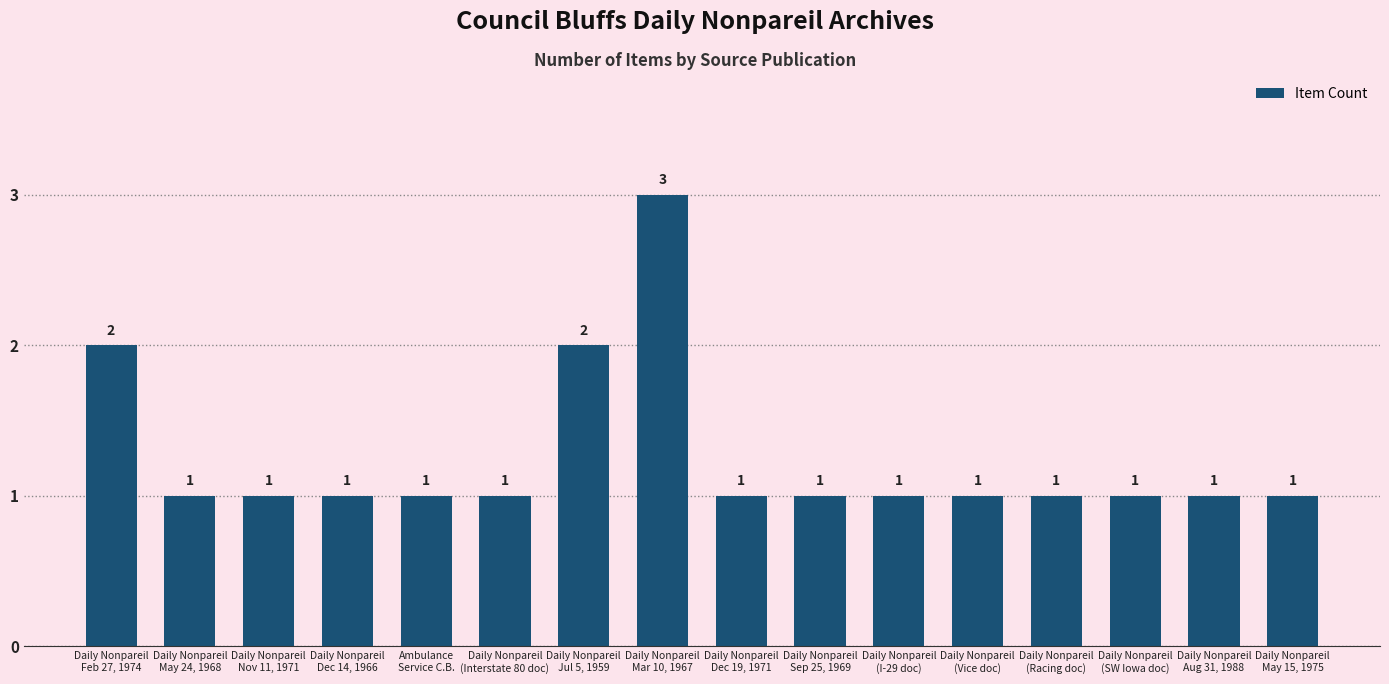

Reading right to left, transcribe all the data shown in this chart.

Daily Nonpareil
May 15, 1975=1	Daily Nonpareil
Aug 31, 1988=1	Daily Nonpareil
(SW Iowa doc)=1	Daily Nonpareil
(Racing doc)=1	Daily Nonpareil
(Vice doc)=1	Daily Nonpareil
(I-29 doc)=1	Daily Nonpareil
Sep 25, 1969=1	Daily Nonpareil
Dec 19, 1971=1	Daily Nonpareil
Mar 10, 1967=3	Daily Nonpareil
Jul 5, 1959=2	Daily Nonpareil
(Interstate 80 doc)=1	Ambulance
Service C.B.=1	Daily Nonpareil
Dec 14, 1966=1	Daily Nonpareil
Nov 11, 1971=1	Daily Nonpareil
May 24, 1968=1	Daily Nonpareil
Feb 27, 1974=2